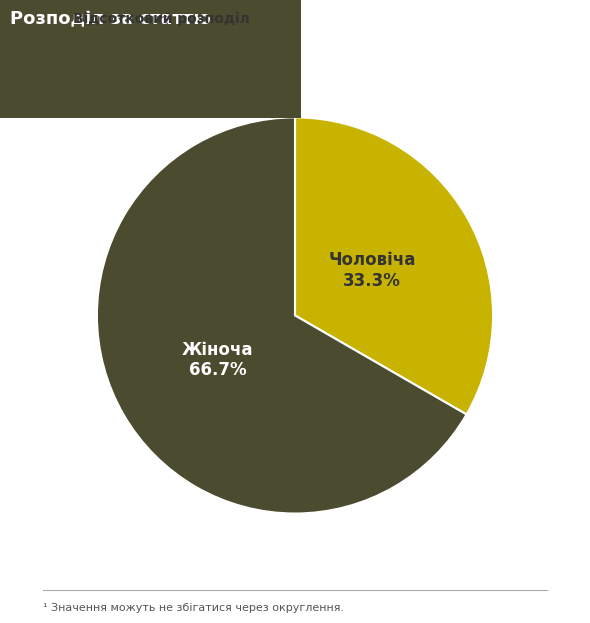

Is there a majority slice in this chart?

Yes